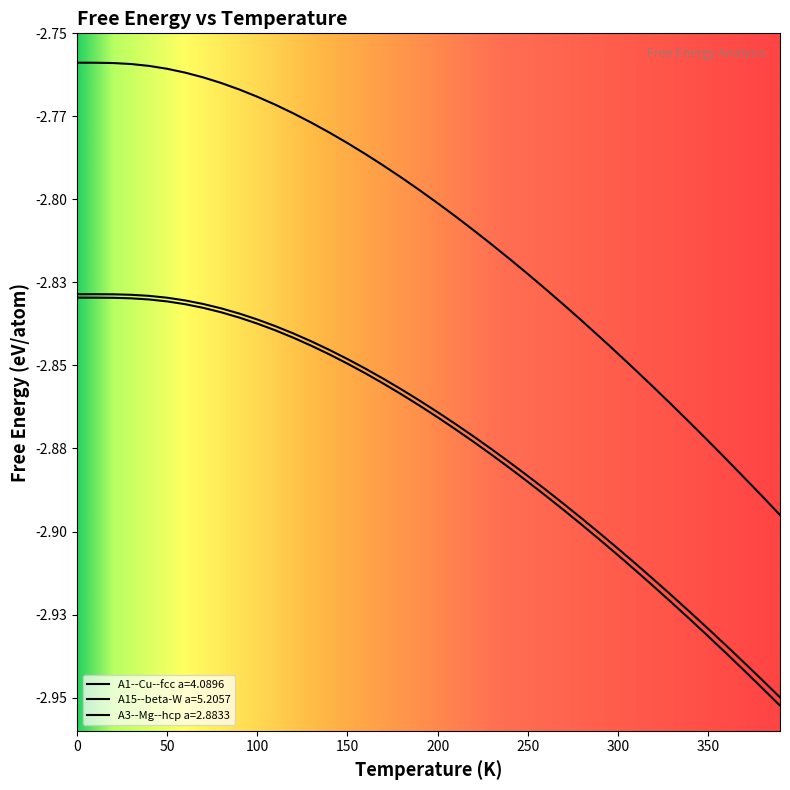

What is the value of the A15--beta-W a=5.2057 point at the 6th from the left?

-2.8